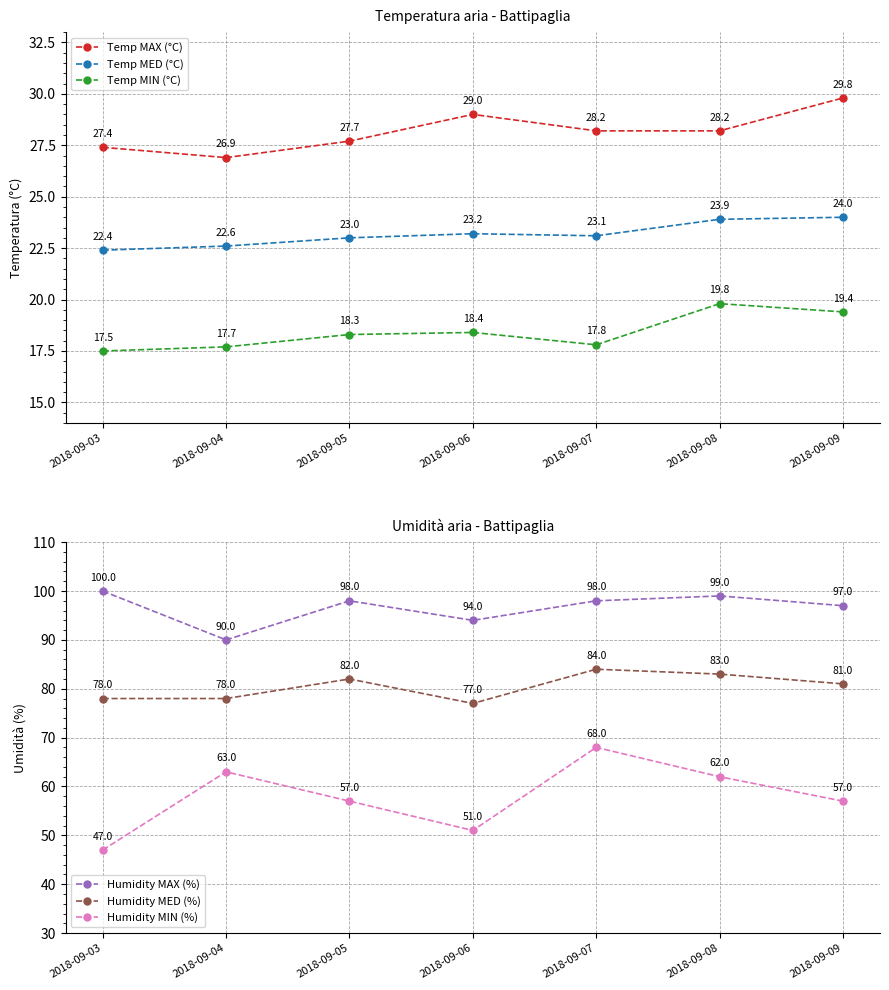

Reading right to left, transcribe all the data shown in this chart.

Temp MAX (°C): 29.8	28.2	28.2	29.0	27.7	26.9	27.4
Temp MED (°C): 24.0	23.9	23.1	23.2	23.0	22.6	22.4
Temp MIN (°C): 19.4	19.8	17.8	18.4	18.3	17.7	17.5
Humidity MAX (%): 97.0	99.0	98.0	94.0	98.0	90.0	100.0
Humidity MED (%): 81.0	83.0	84.0	77.0	82.0	78.0	78.0
Humidity MIN (%): 57.0	62.0	68.0	51.0	57.0	63.0	47.0